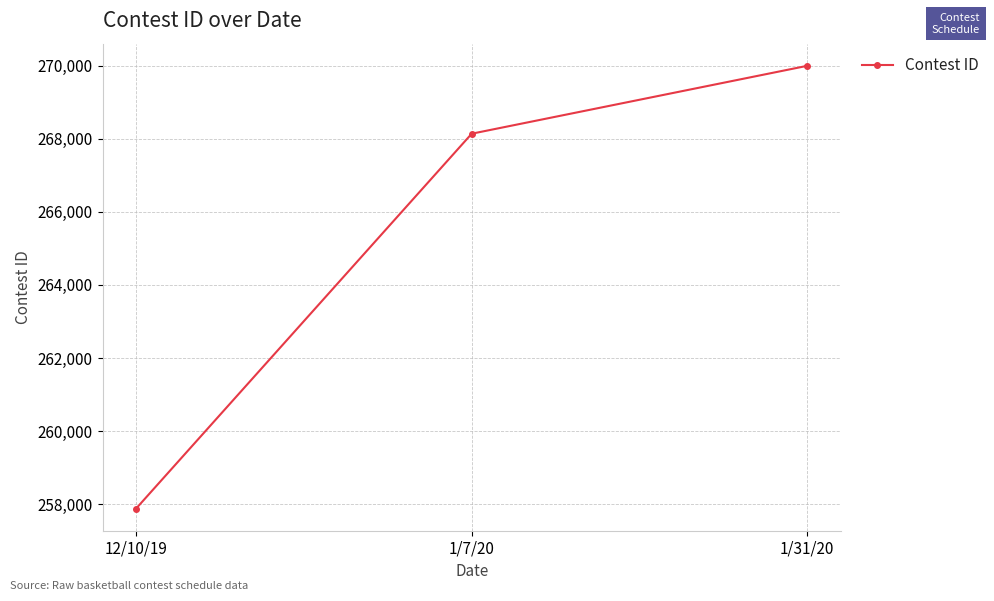

Is it true that the value at 12/10/19 is 257875?

True